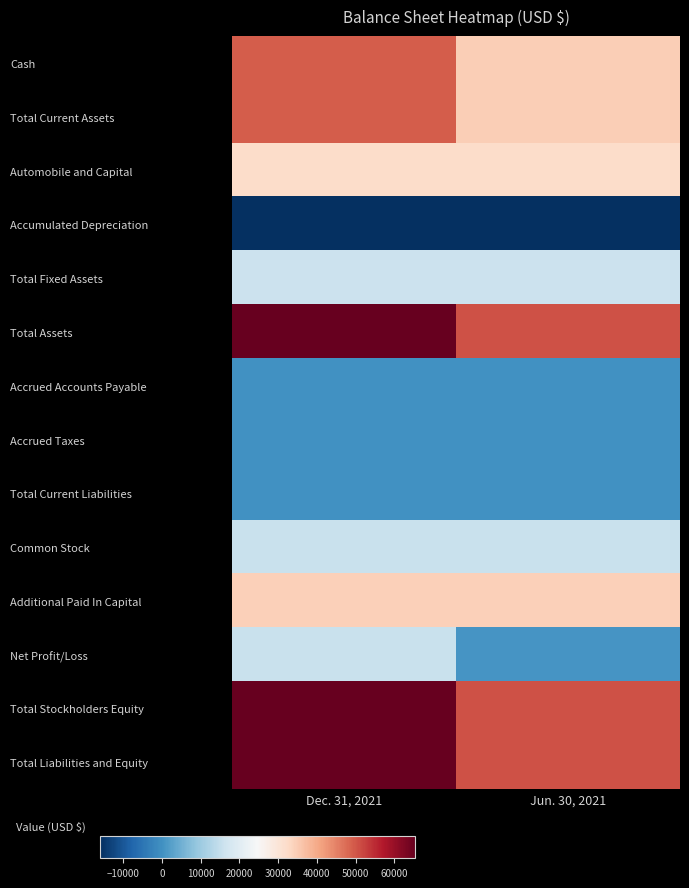

List the series in order of their peak value, highest first.

Total Assets, Total Liabilities and Equity, Total Stockholders Equity, Cash, Total Current Assets, Additional Paid In Capital, Automobile and Capital, Total Fixed Assets, Common Stock, Net Profit/Loss, Accrued Accounts Payable, Total Current Liabilities, Accrued Taxes, Accumulated Depreciation